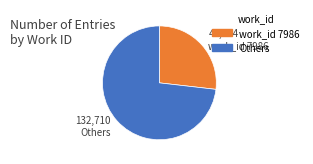

Is there a majority slice in this chart?

Yes